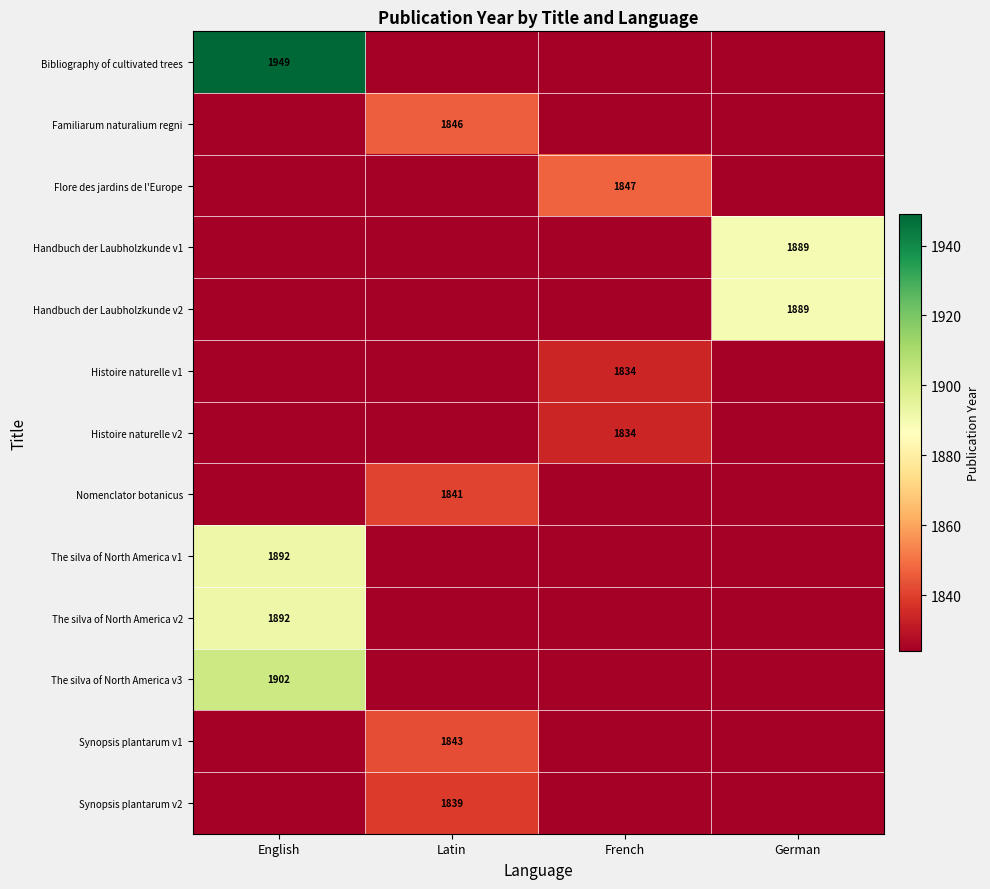

The value of Nomenclator botanicus at Latin is 914. True or false?

False